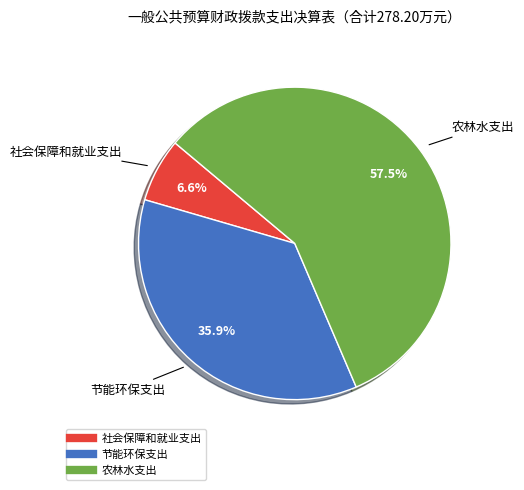

Rank the categories by value from lowest to highest.

社会保障和就业支出, 节能环保支出, 农林水支出